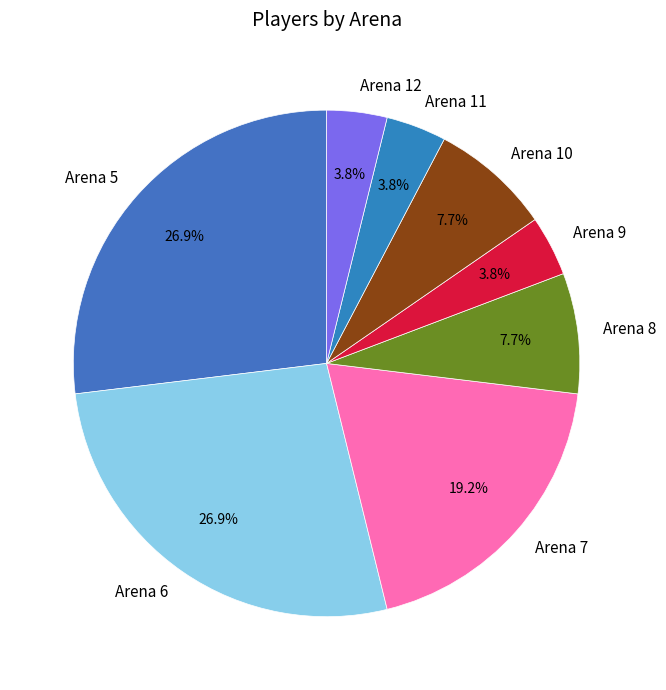

Is the sum of Arena 7 and Arena 5 greater than half?

No